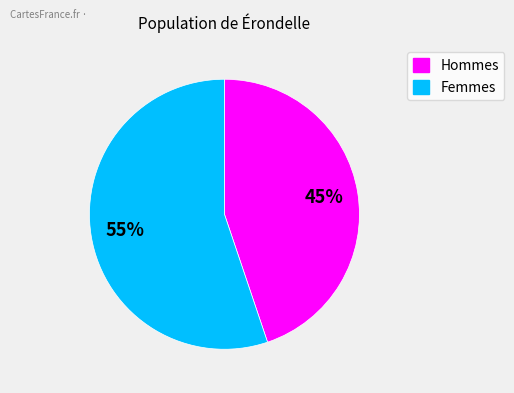

Between Femmes and Hommes, which is larger?

Femmes